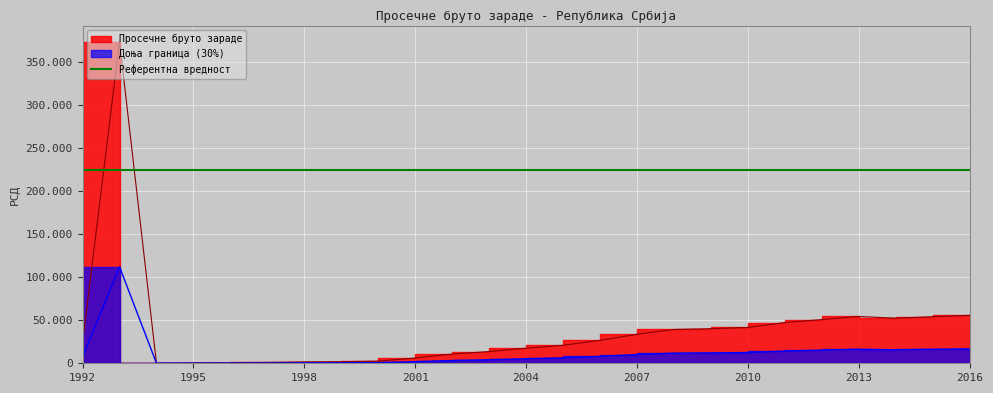

Approximately how many times larger is the value at 2003 compared to 2009?

0.3